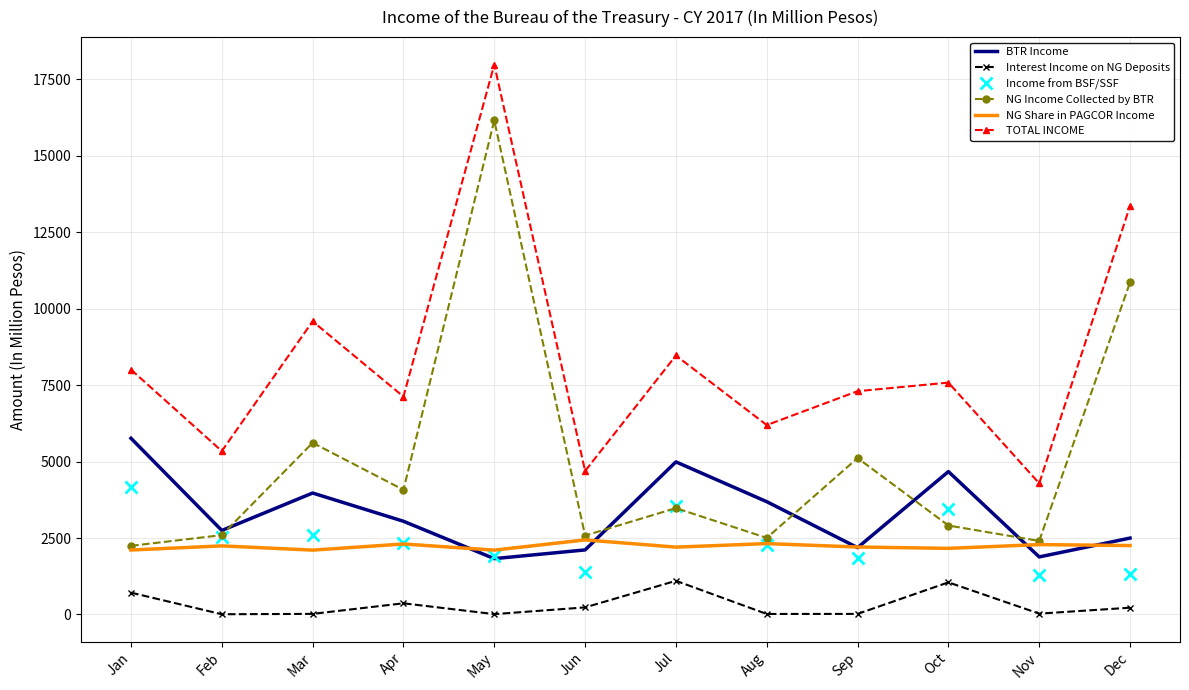

What is the total value across all series at Sep?

18674